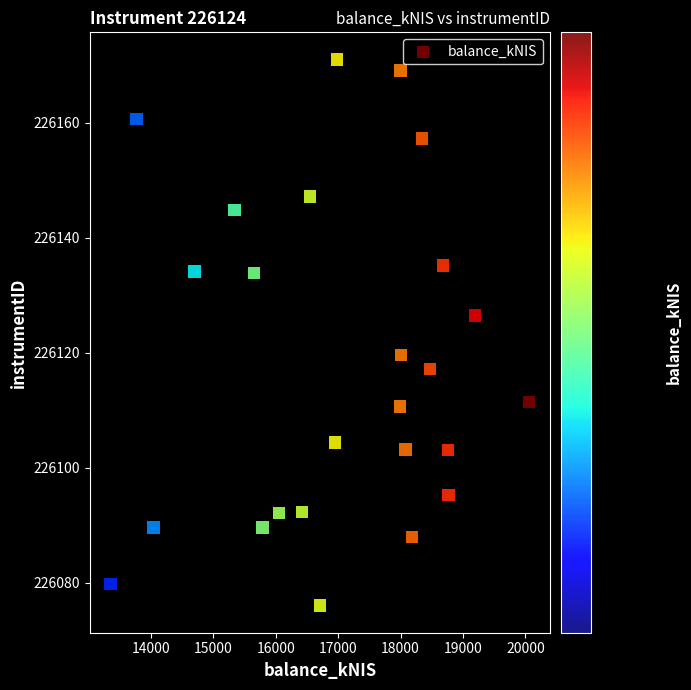

What is the range of Y values (max minus min)?

94.9